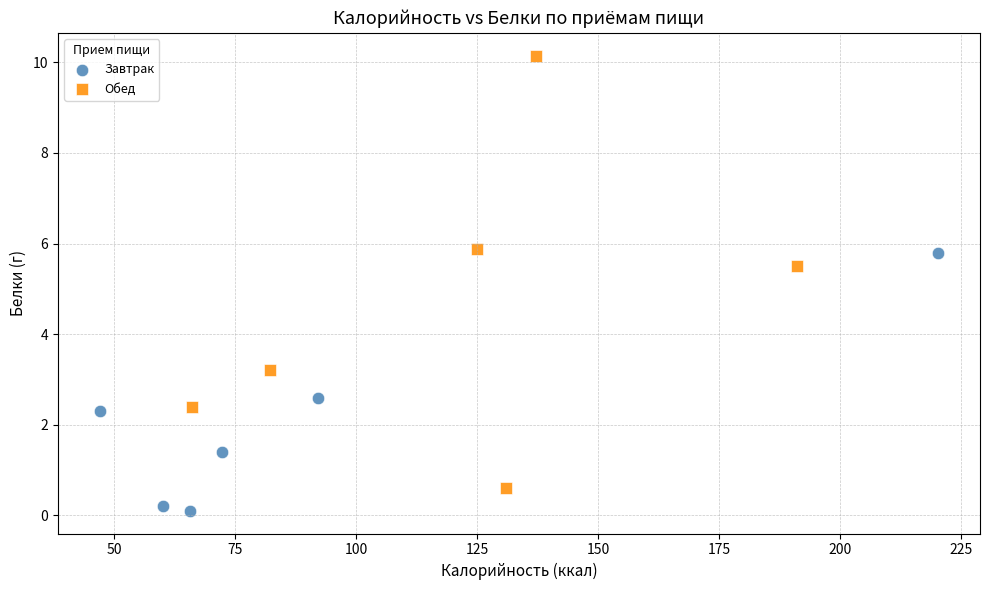

Which series contains the lowest Y value?

Завтрак